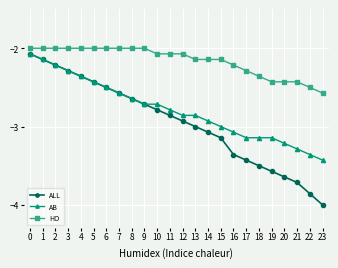

What is the total value across all series at 6?

-7.0